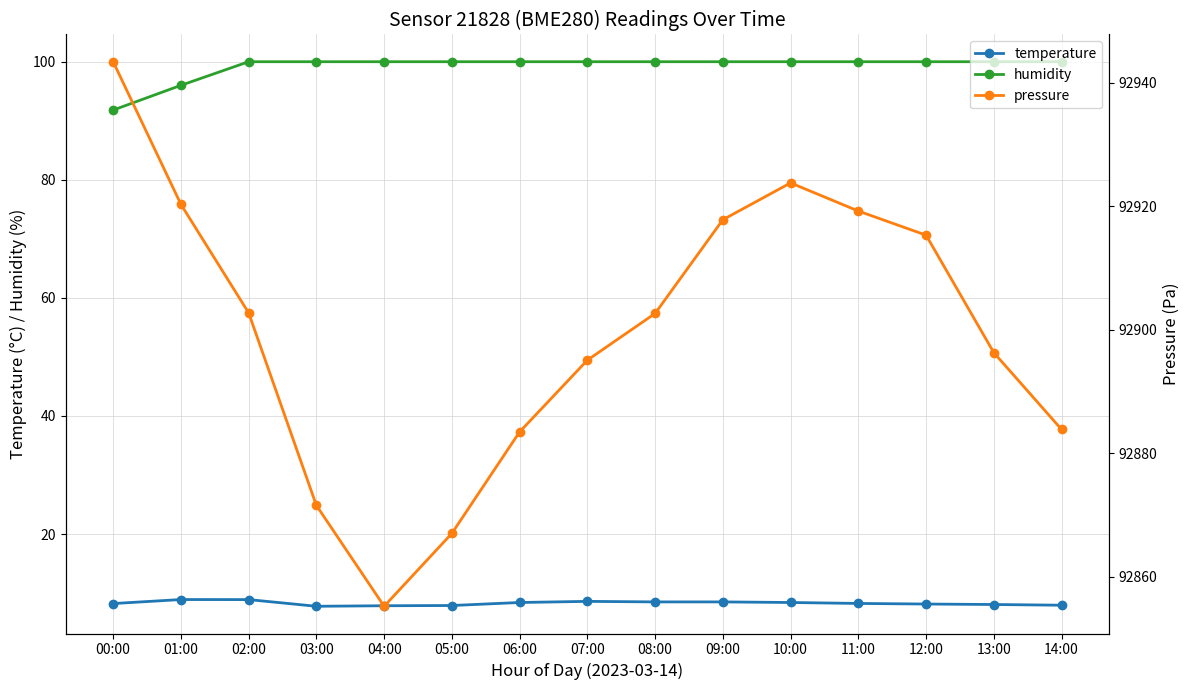

Which category has the highest value across all series?

00:00